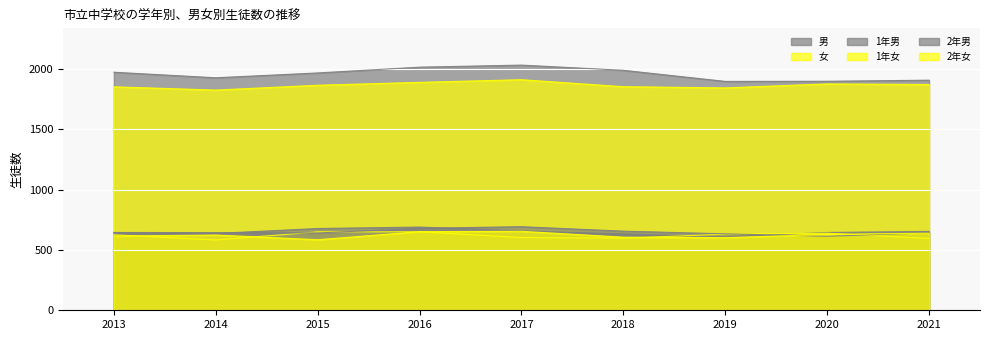

Does the chart display data point markers on the line(s)?

No